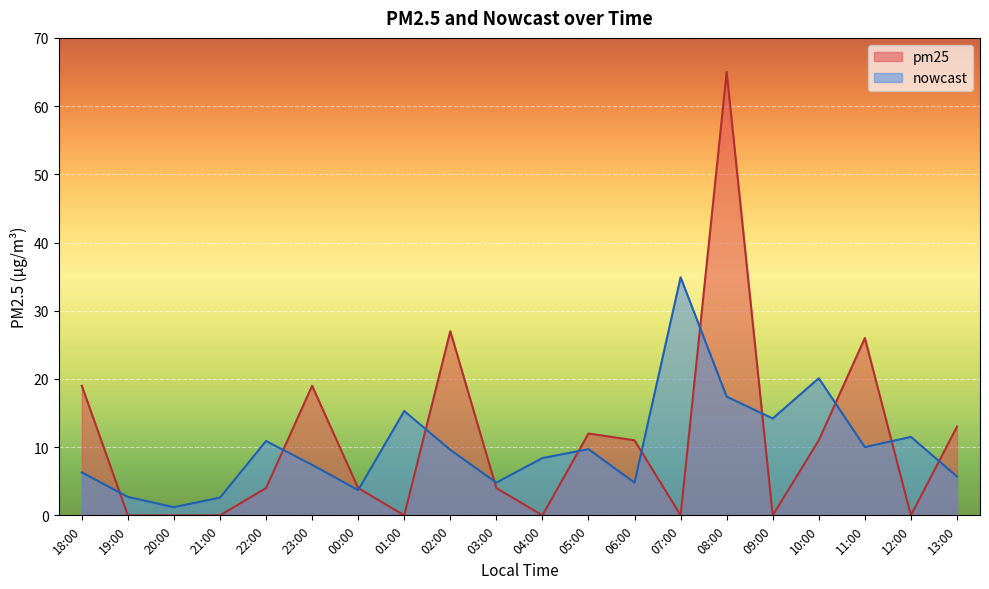

Is the value of pm25 at 08:00 greater than the value of nowcast at 08:00?

Yes